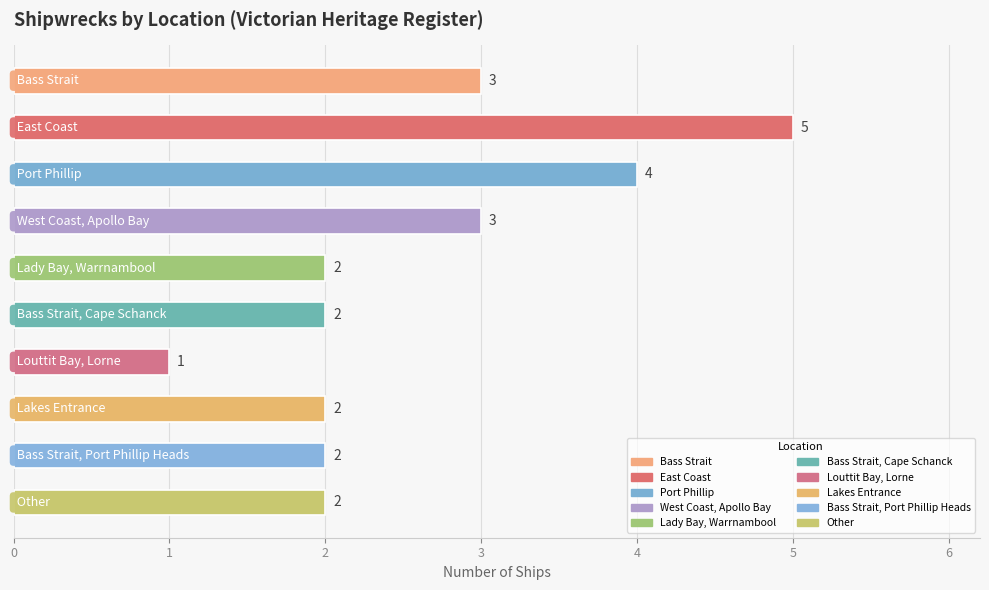

How many distinct data groups are displayed?

1